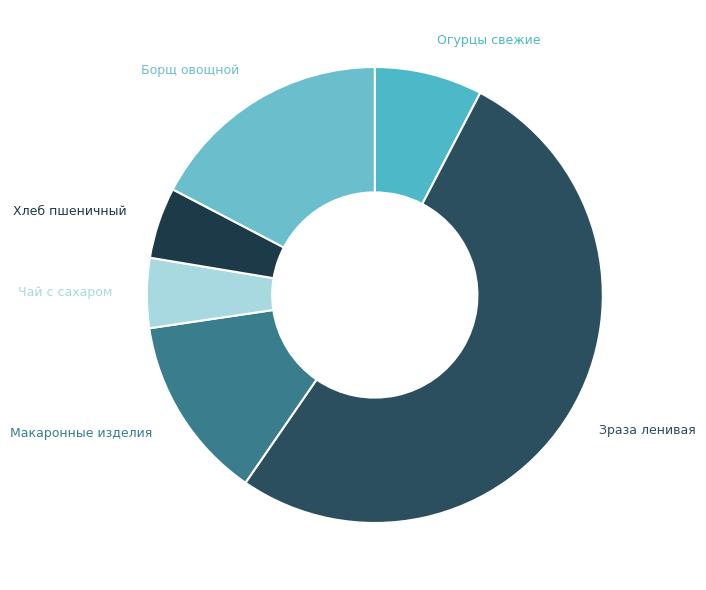

Combined, do Борщ овощной and Зраза ленивая account for over 50%?

Yes